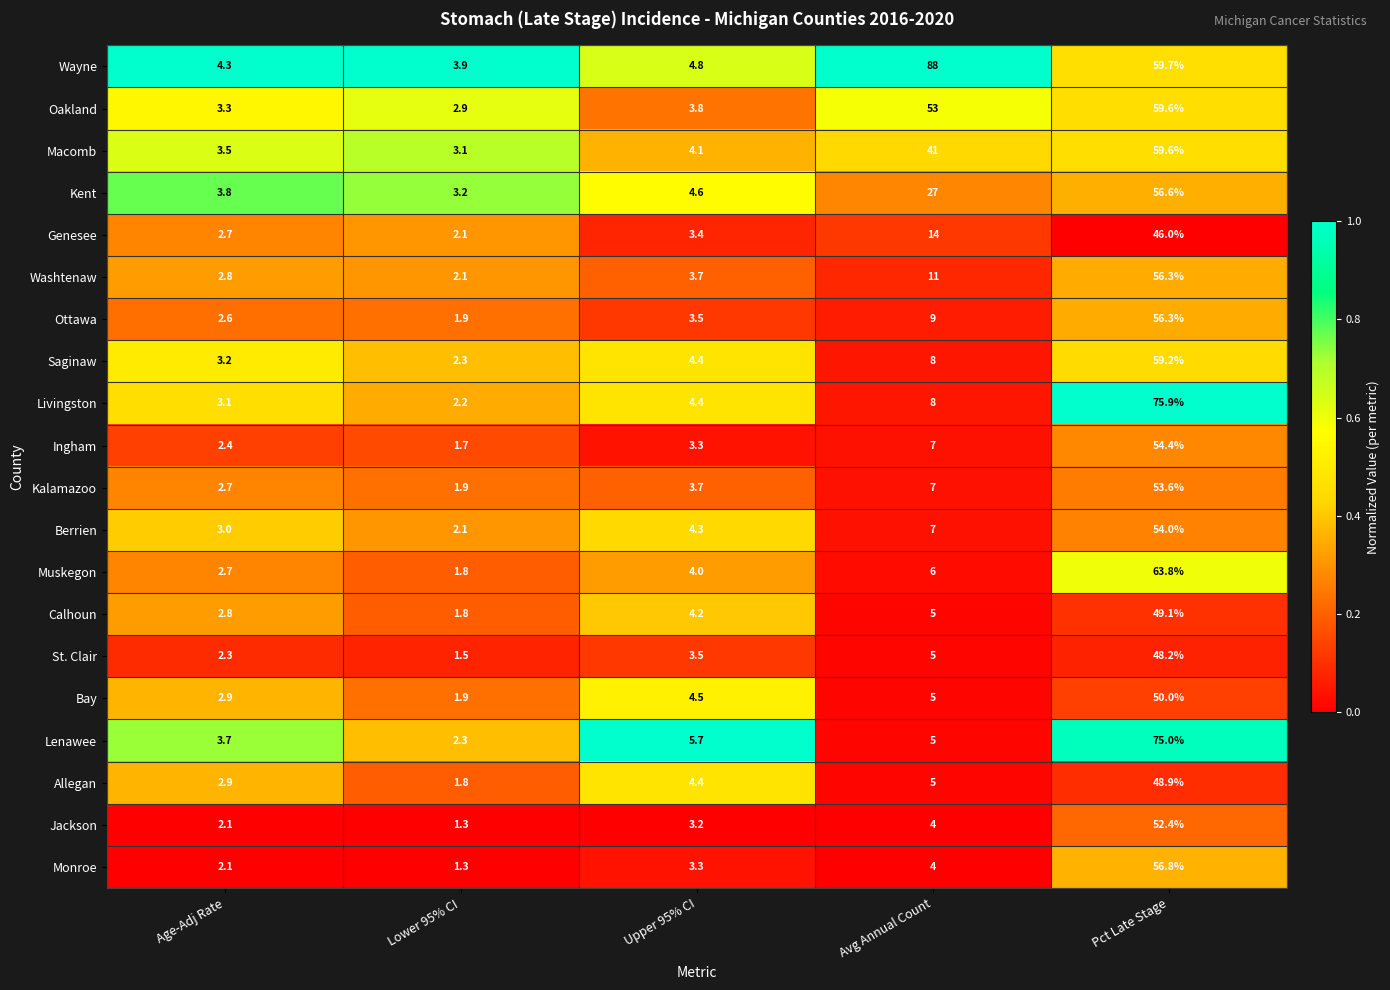

What is the total value across all series at Age-Adj Rate?

58.9